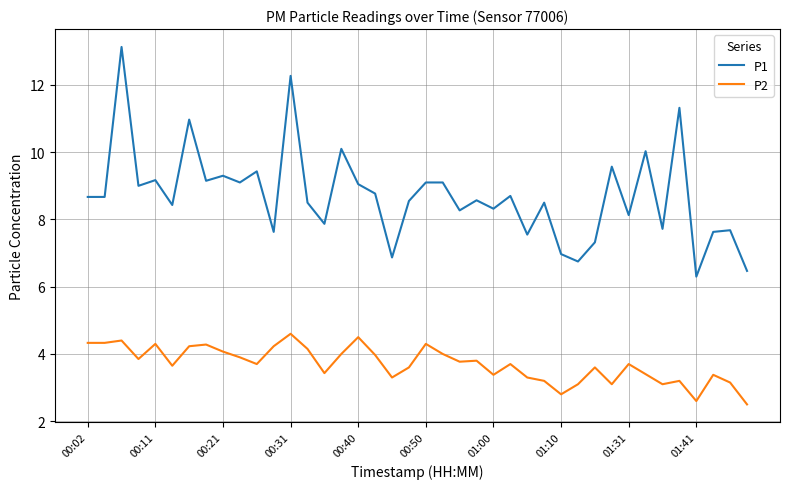

What is the maximum value for P2?

4.6